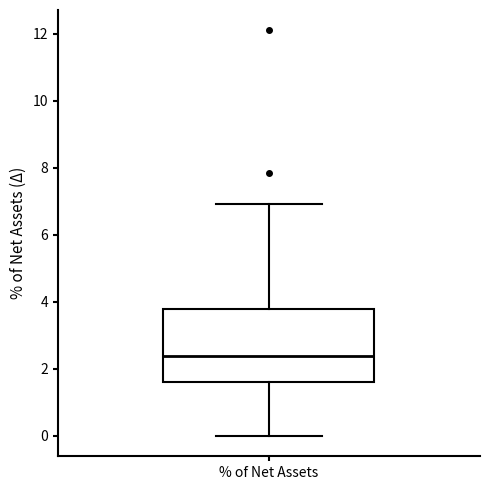

Where does the lower whisker of the box for % of Net Assets end on the y-axis? The values are not printed on the chart, so give them approximately, as read against the axis.

0.0